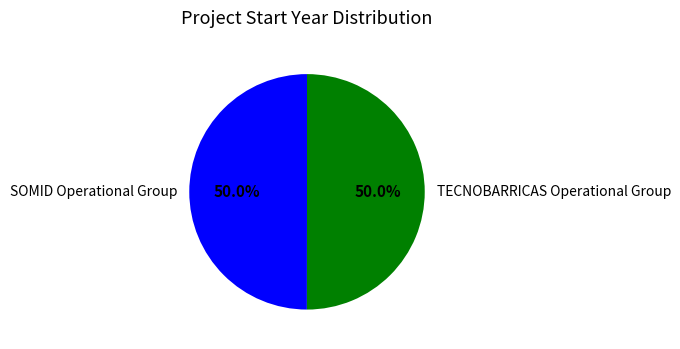

Approximately how many times larger is the value at TECNOBARRICAS Operational Group compared to SOMID Operational Group?

1.0